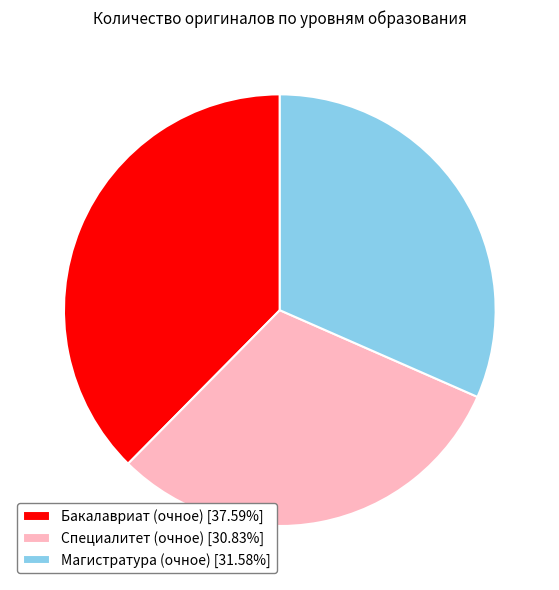

Approximately how many times larger is the value at Бакалавриат (очное) [37.59%] compared to Магистратура (очное) [31.58%]?

1.2